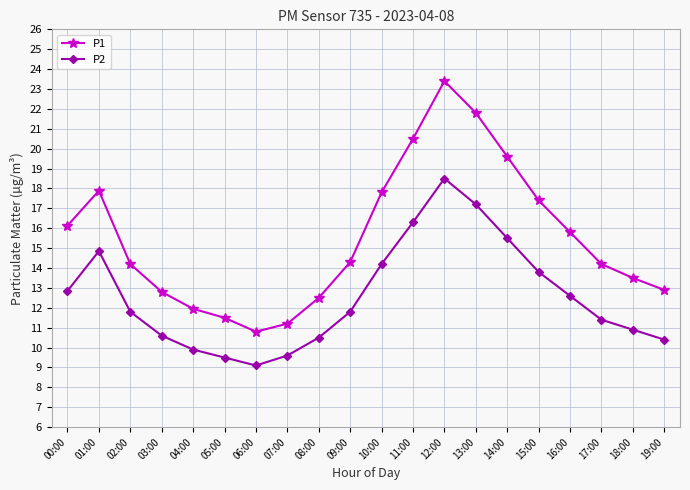

What is the difference between the P1 values at 08:00 and 14:00?

7.1